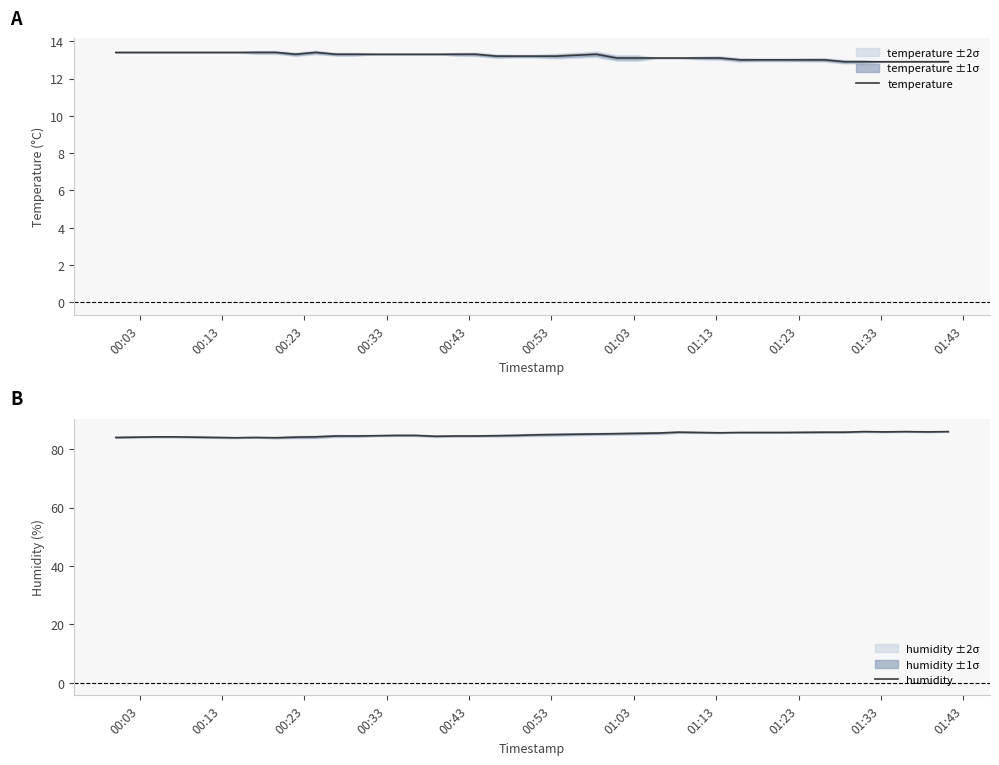

Rank the series by their average value, from highest to lowest.

humidity, temperature